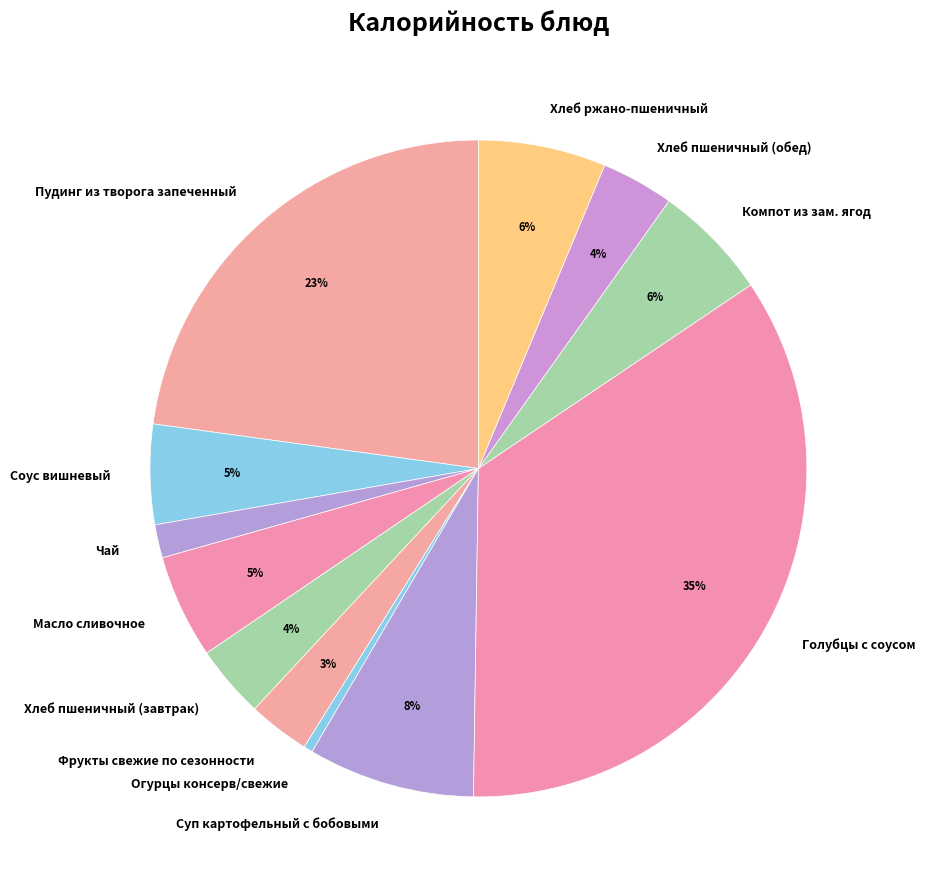

Is it true that Соус вишневый is 5% of the pie?

True